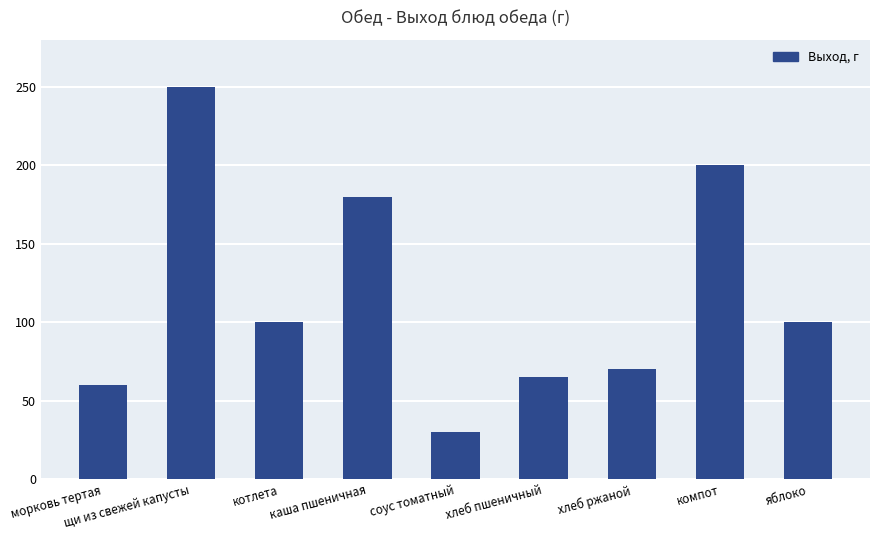

True or false: the data shows 34 at яблоко.

False